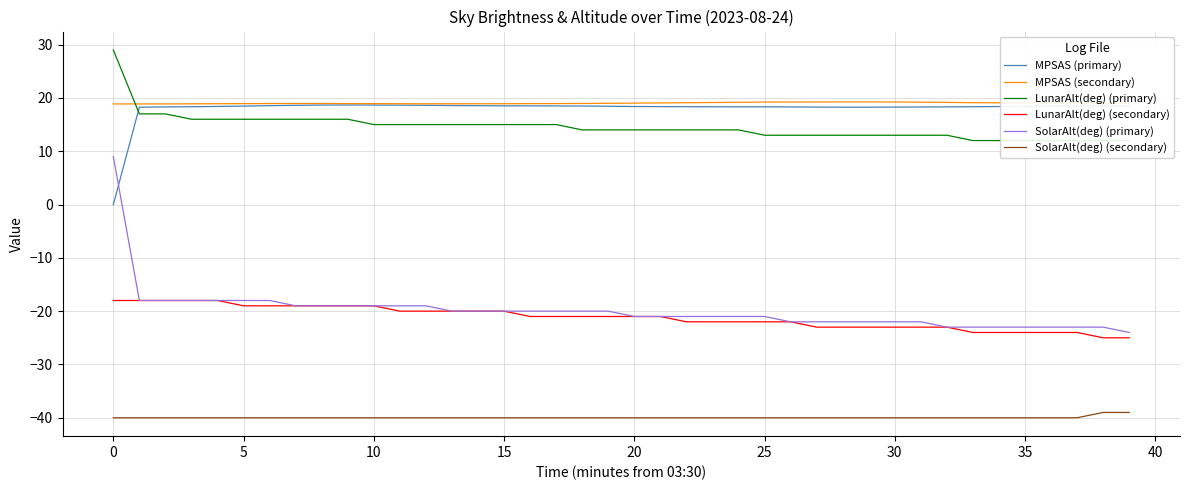

What is the difference between the LunarAlt(deg) (secondary) values at 20 and 28?

4.0